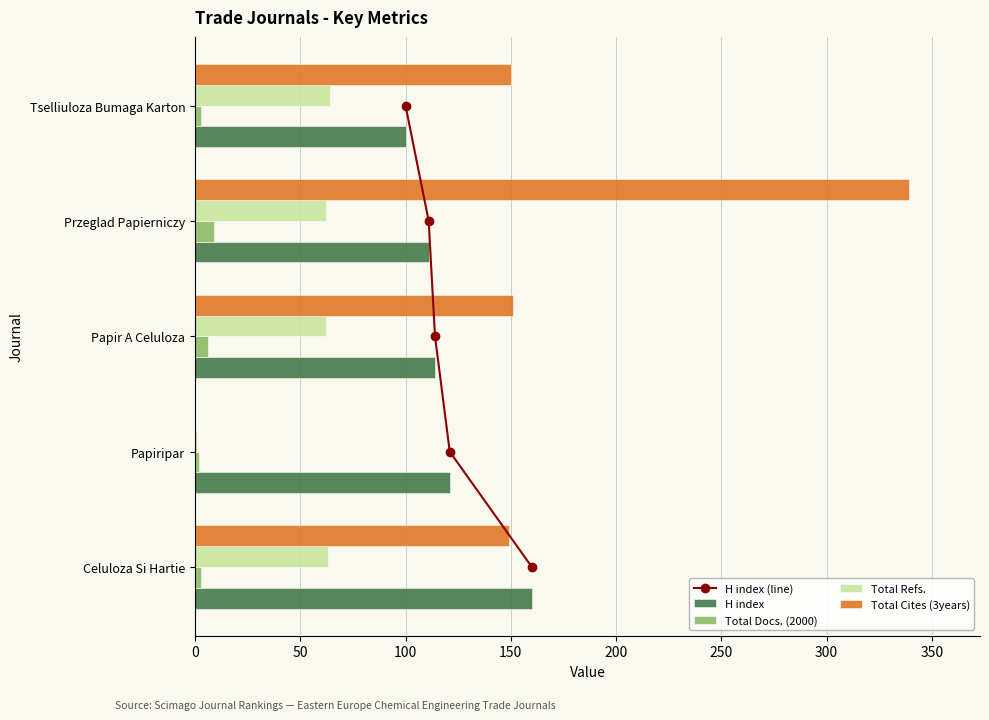

What is the sum of all Total Refs. values?

252